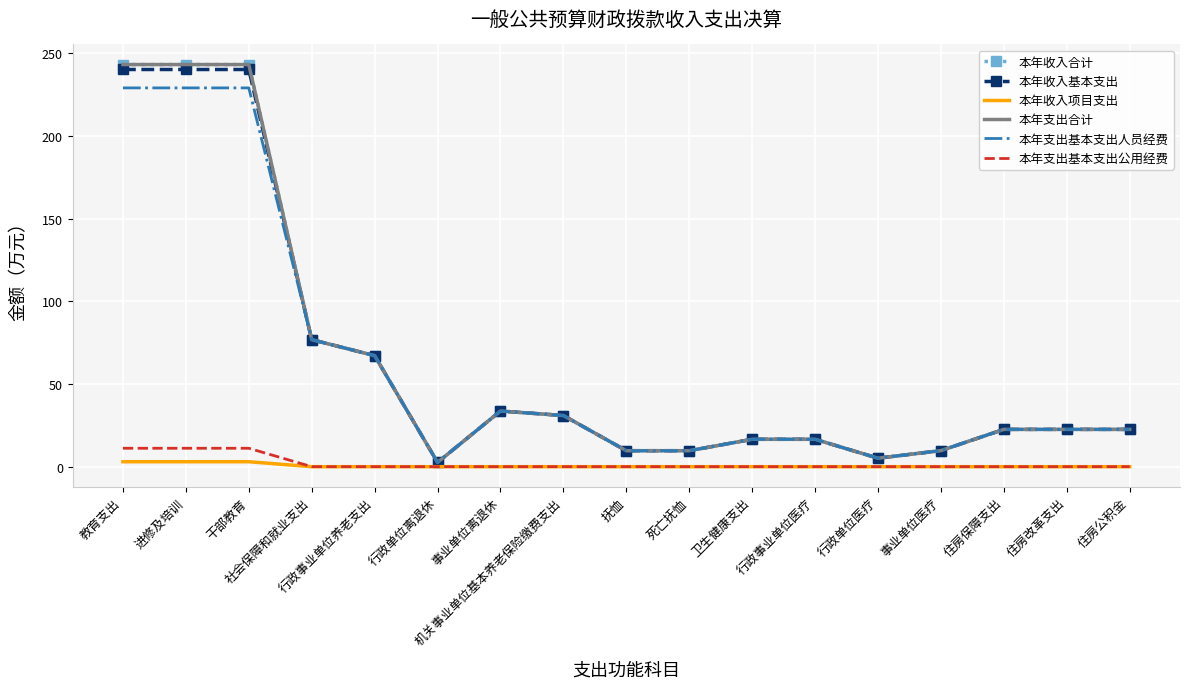

Is it true that 本年收入项目支出 equals 1.0 at 住房保障支出?

False